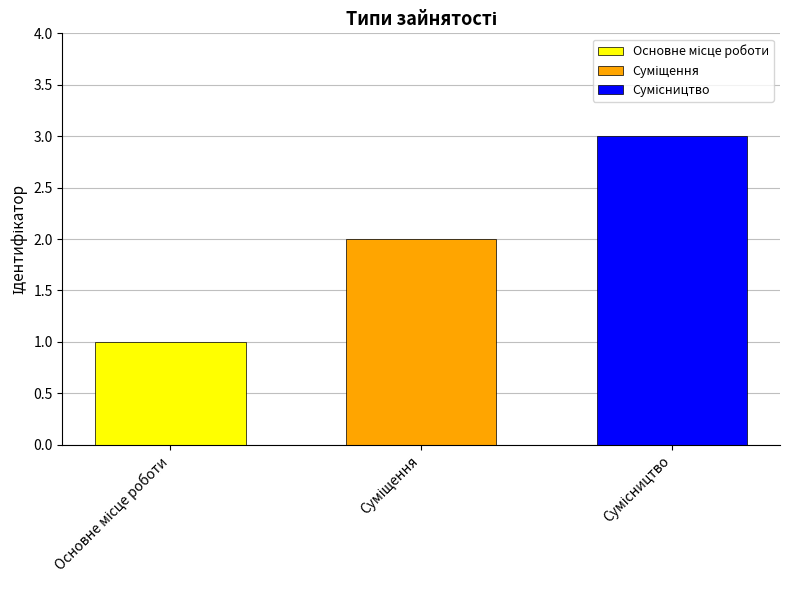

What is the greatest value displayed?

3